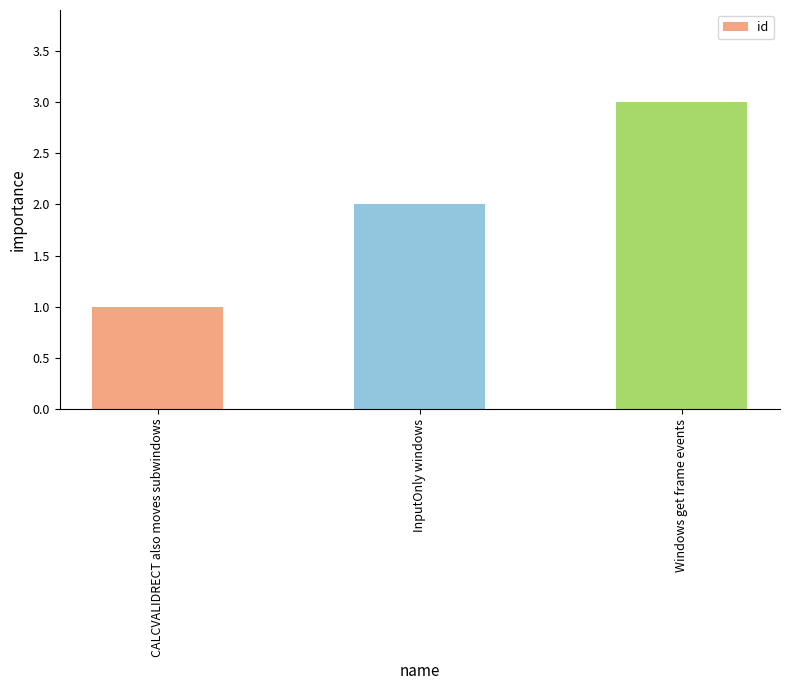

What is the maximum value shown in the chart?

3